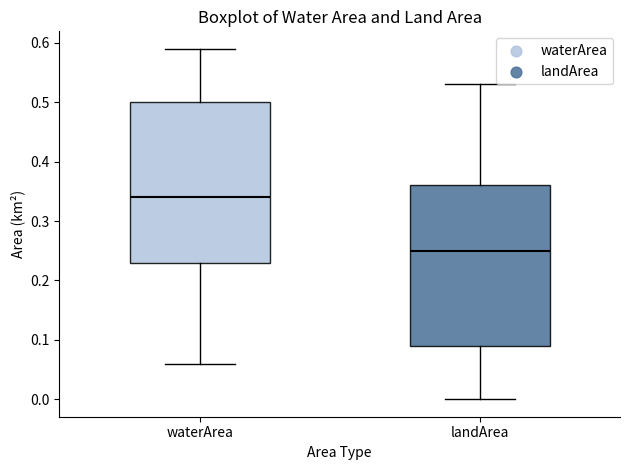

Reading left to right, transcribe this box plot: for each box, give where its median line is, the range the box spans, and where its two whiskers end, as read against the y-axis. The values are not printed on the chart, so give them approximately, as read against the axis.

waterArea: median 0.34, box 0.23 to 0.50, whiskers 0.06 to 0.59
landArea: median 0.25, box 0.09 to 0.36, whiskers 0.00 to 0.53